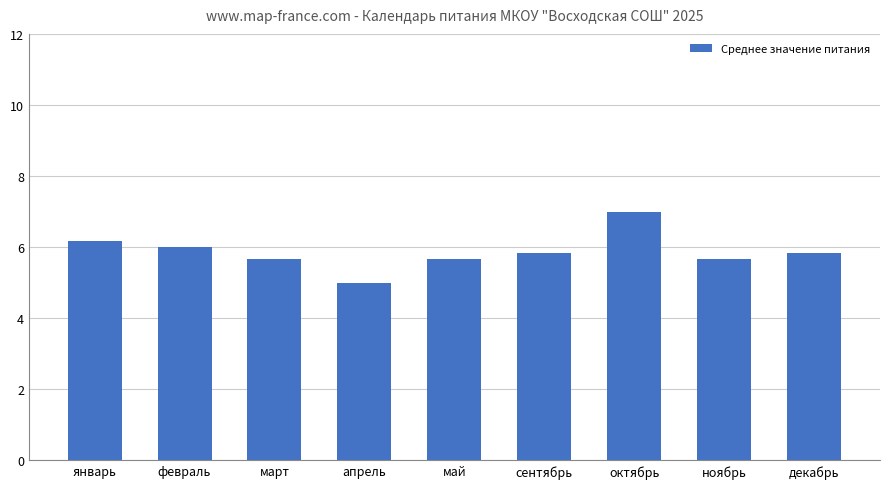

The value at май is 2.9. True or false?

False